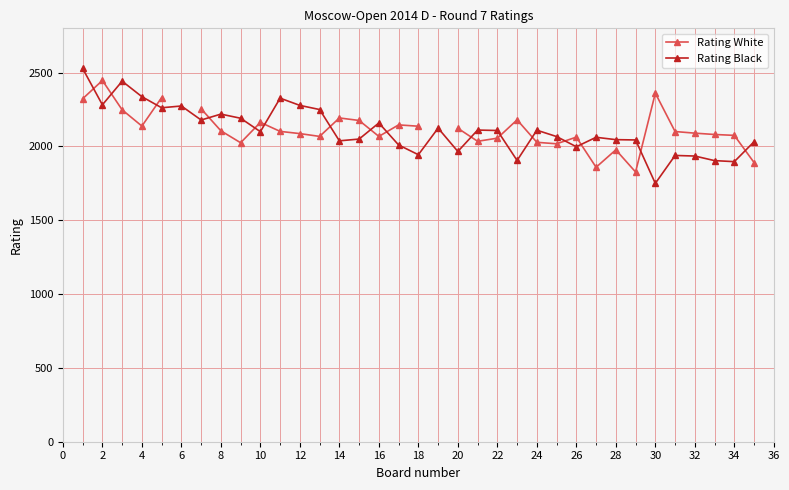

True or false: Rating Black has more than 0 interior local peaks.

True